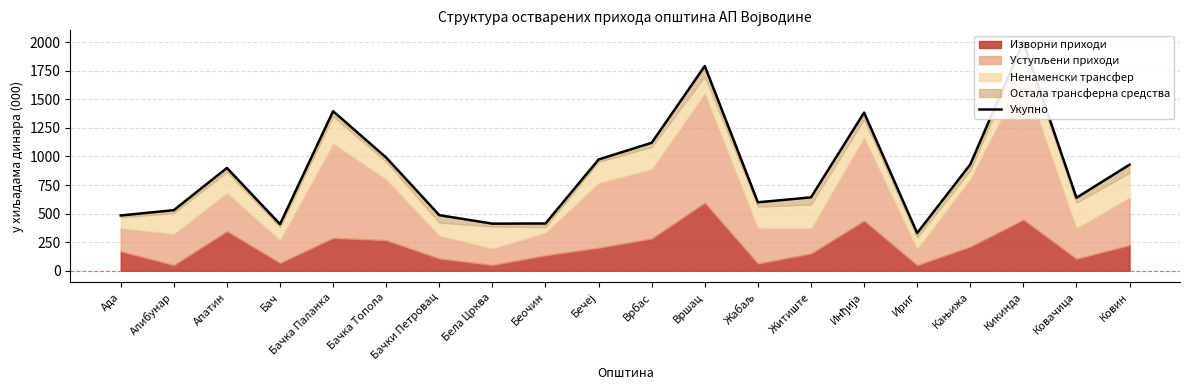

How many data points are less than 899?

10